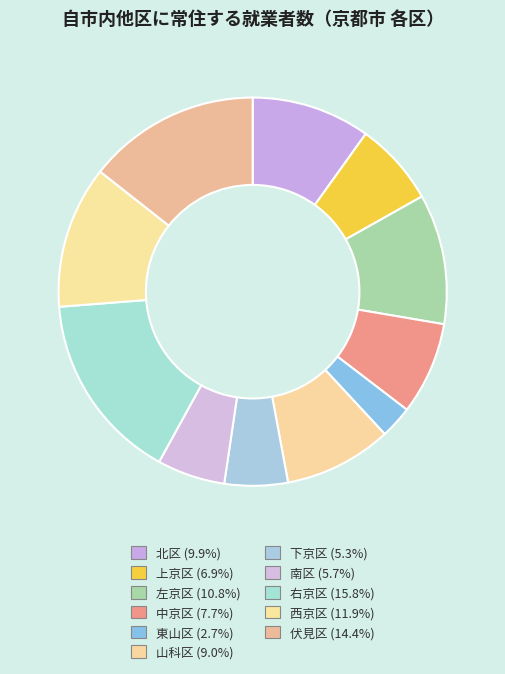

Is there a majority slice in this chart?

No